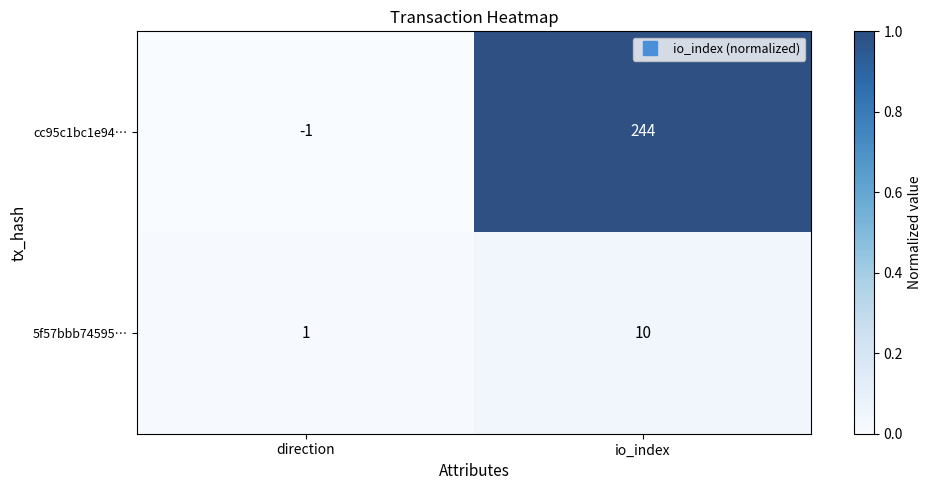

The cc95c1bc1e94… series shows 0 at direction. True or false?

False